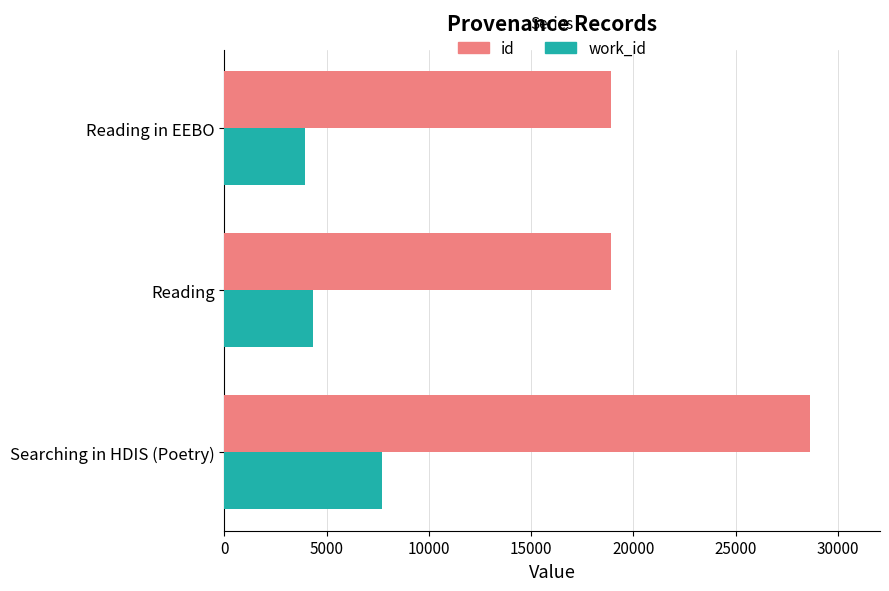

The value of work_id at Reading is 6723. True or false?

False